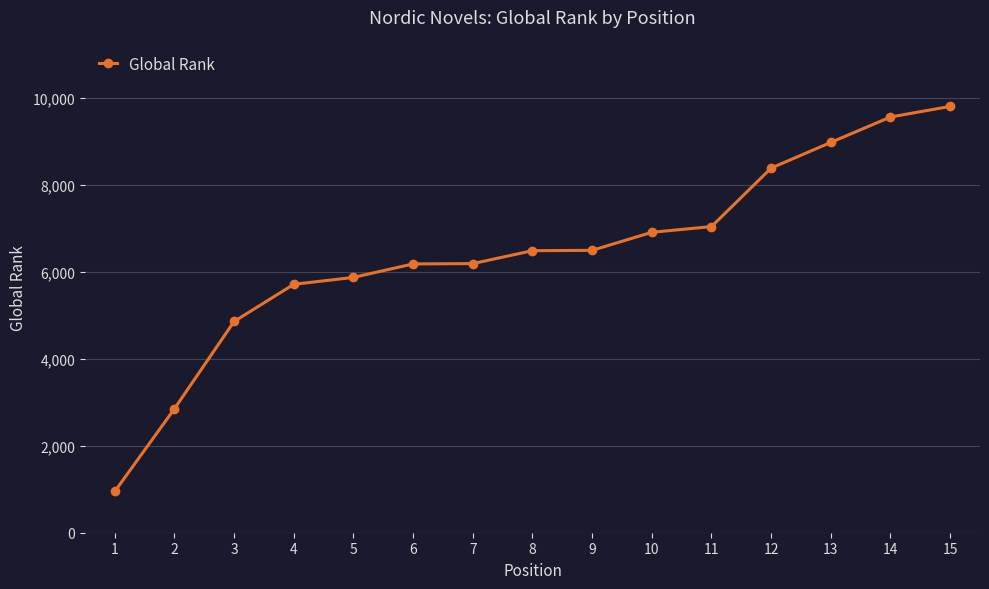

How many categories are shown in the chart?

15